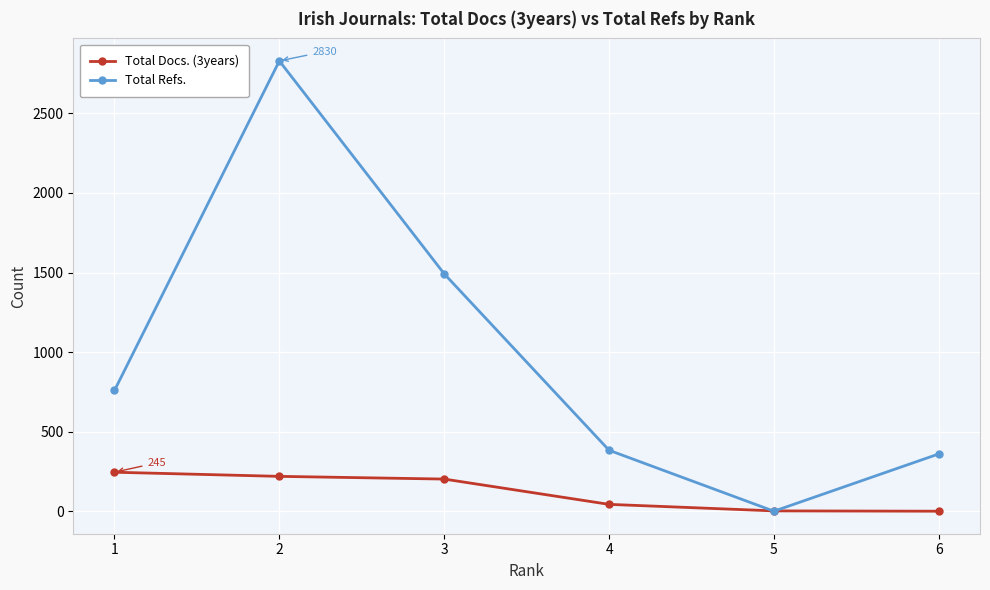

At which category is the sum across all series the highest?

2